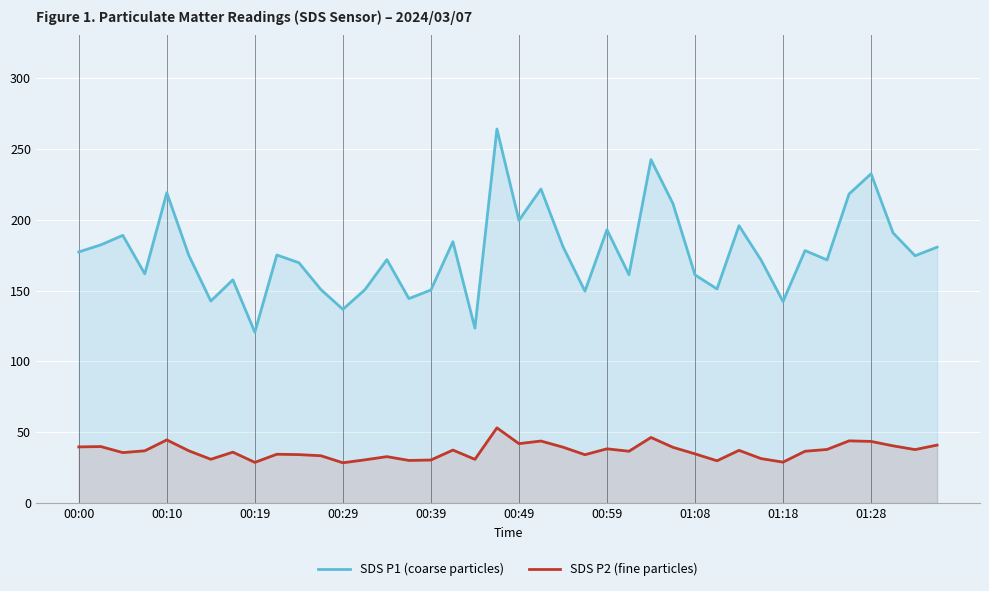

What is the difference between the maximum and minimum values in the SDS P1 (coarse particles) series?

143.4